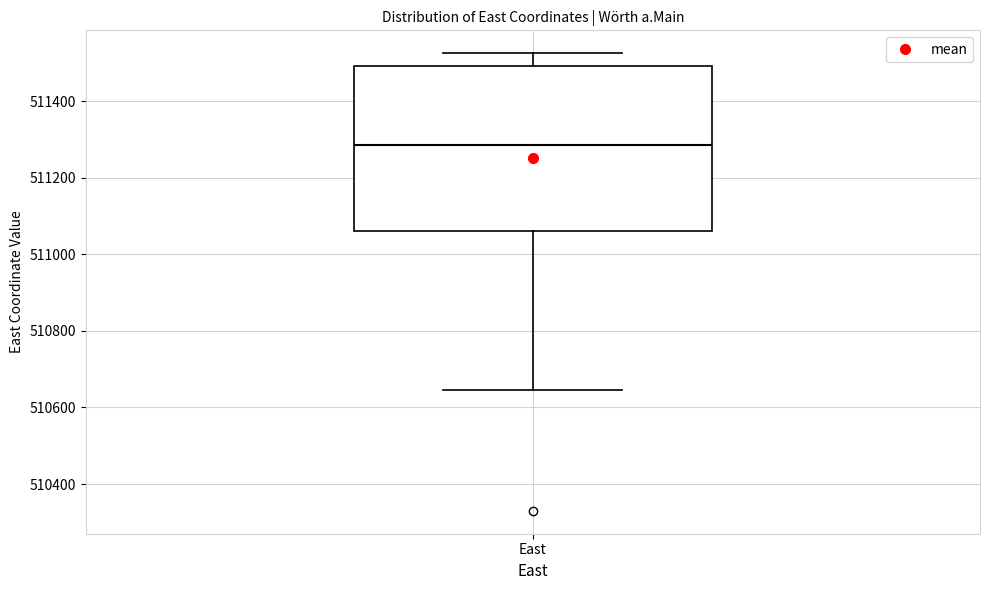

Where is the lower edge of the box for East on the y-axis? The values are not printed on the chart, so give them approximately, as read against the axis.

511060